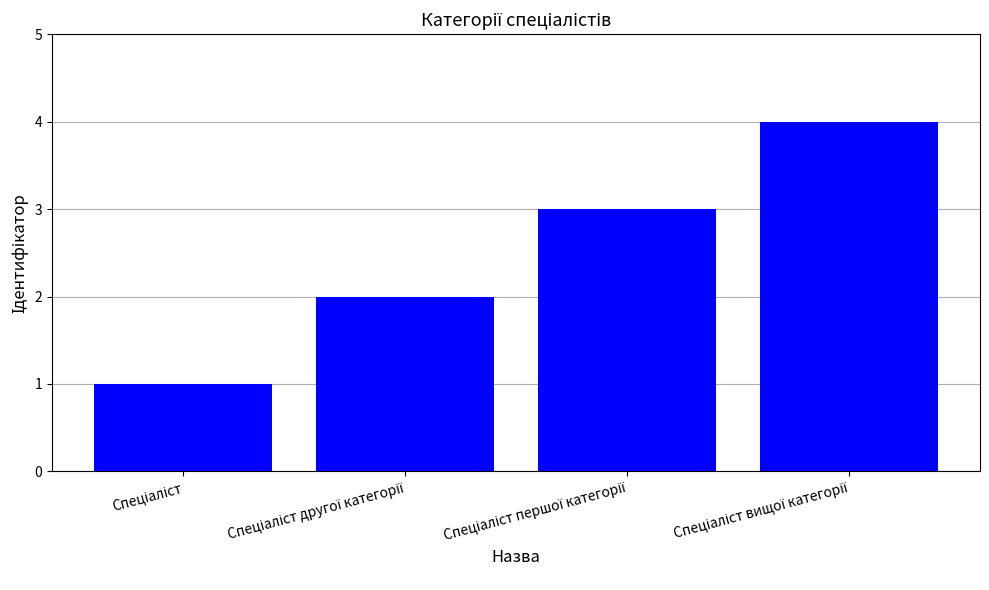

What is the greatest value displayed?

4